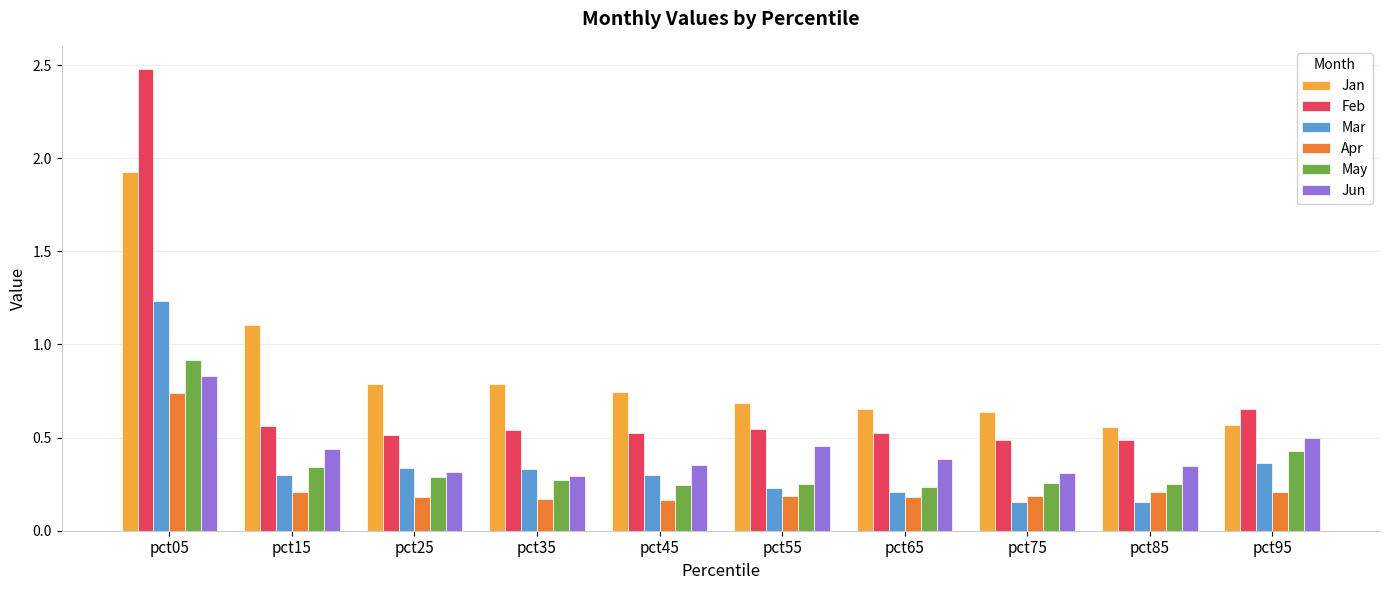

The Feb series shows 0.5 at pct35. True or false?

True